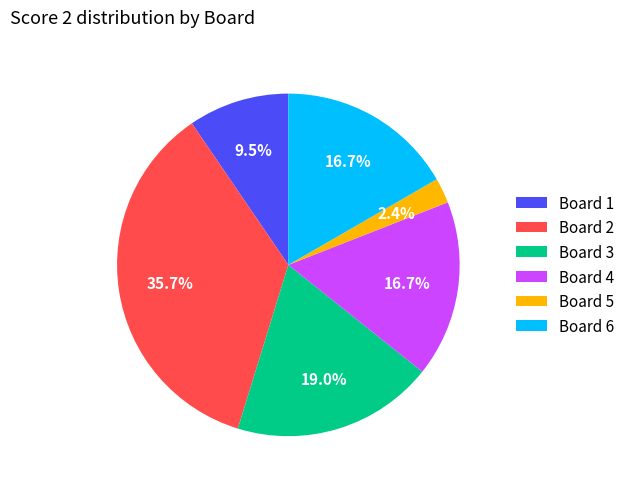

How many segments does this pie chart have?

6